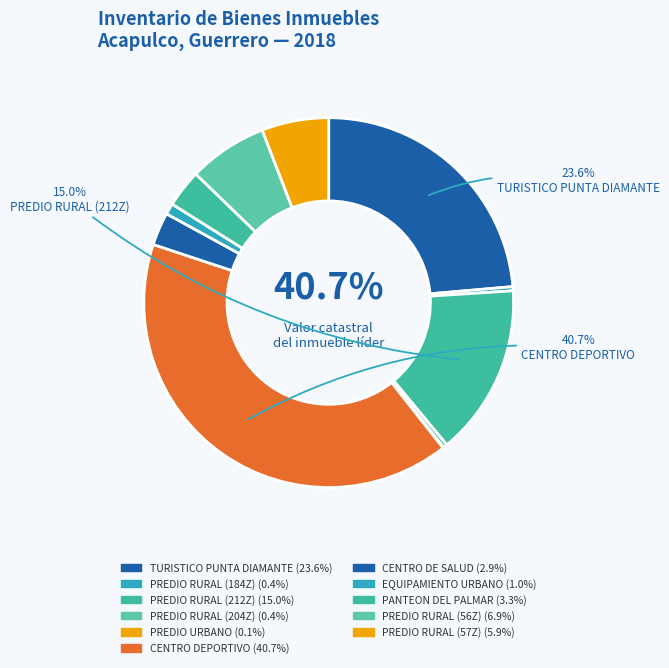

To the nearest percent, what percentage of the pie is PREDIO RURAL (57Z)?

6%